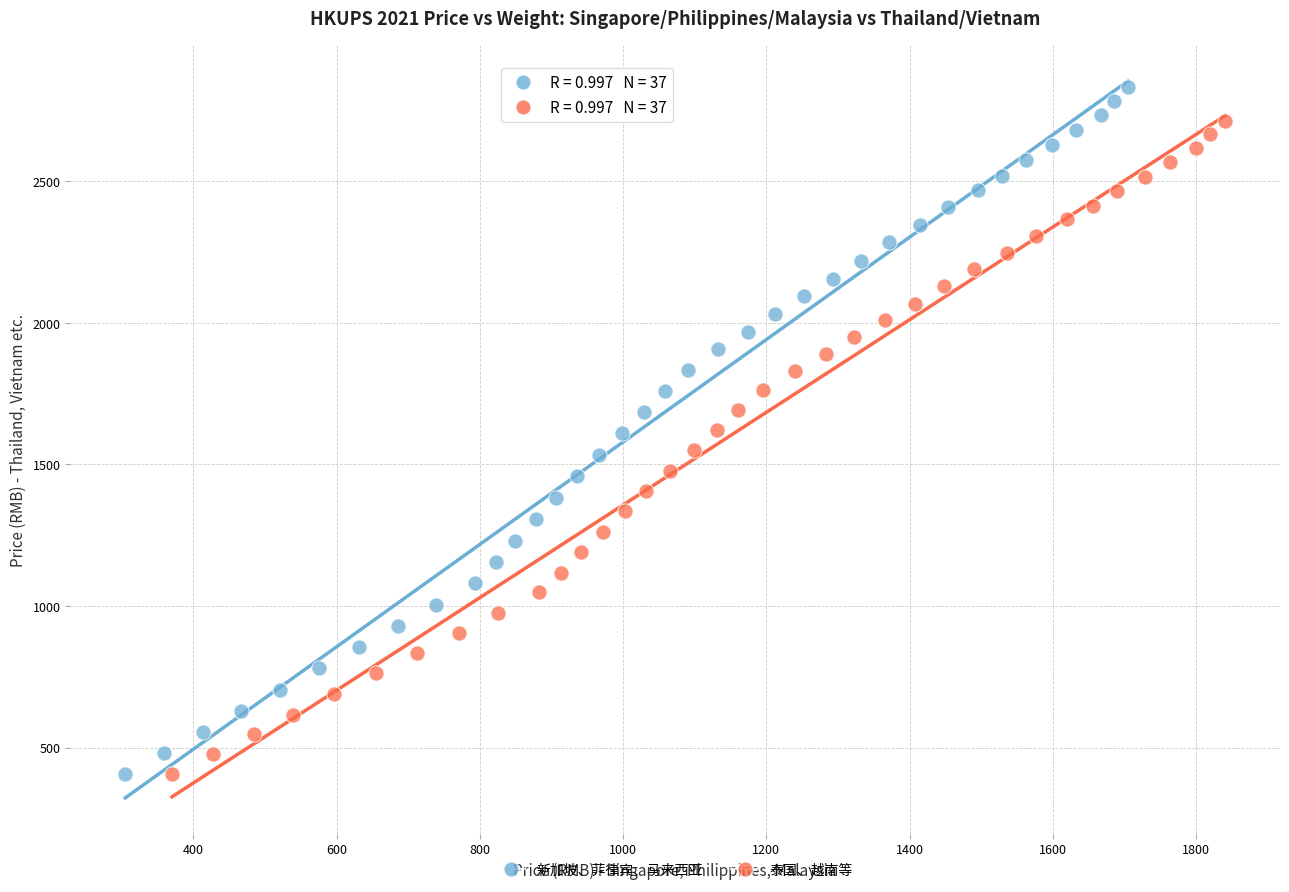

Which series contains the highest Y value?

新加坡、菲律宾、马来西亚